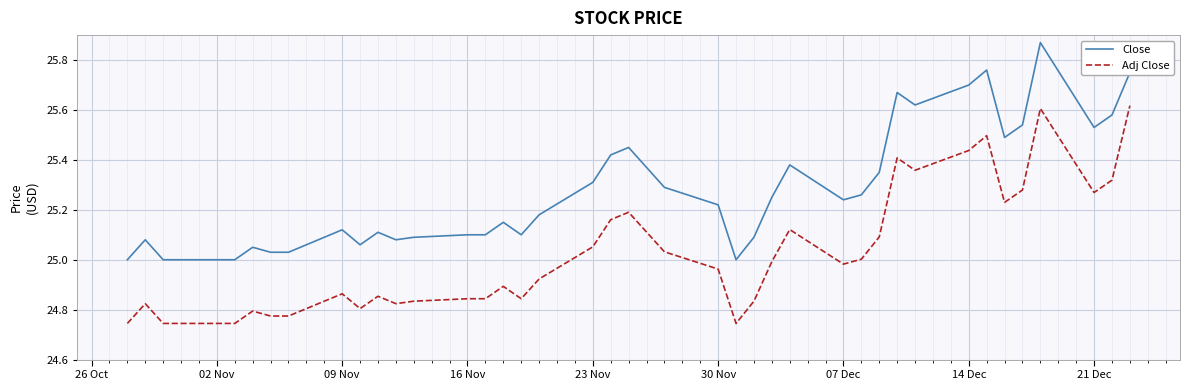

True or false: Close and Adj Close intersect in this chart.

False